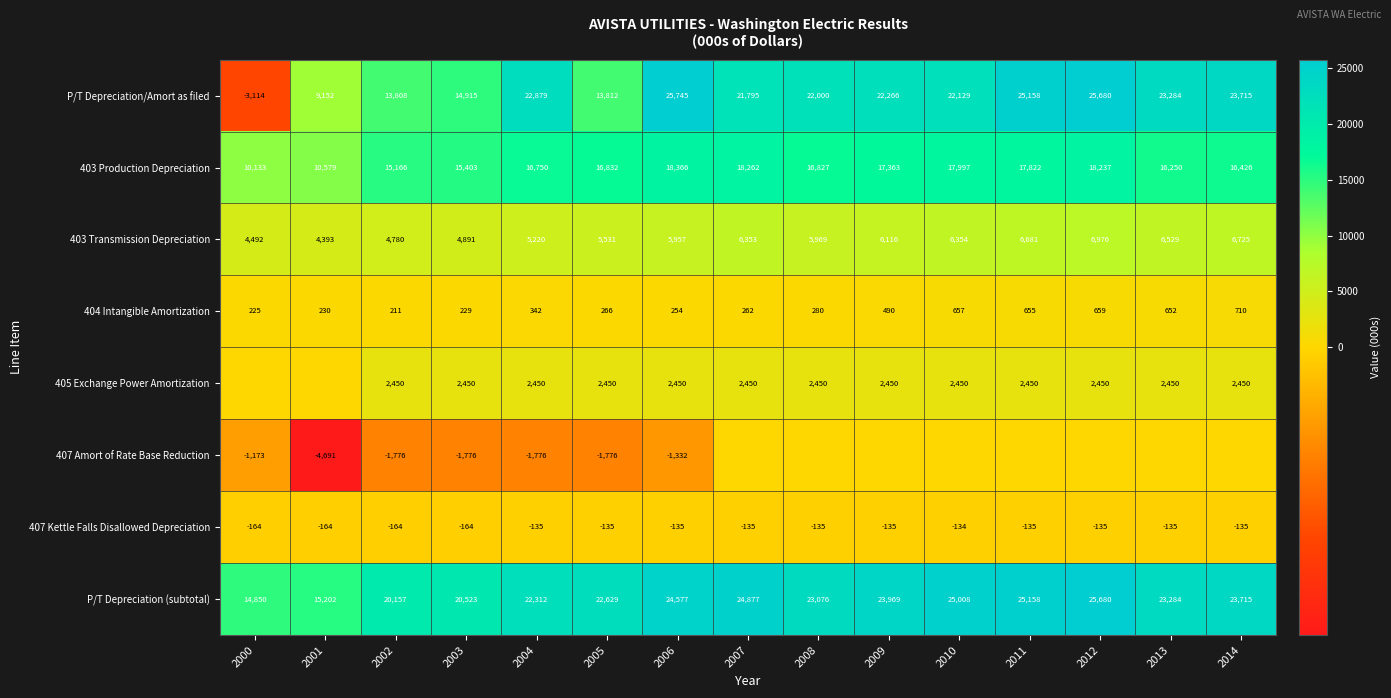

How many values in P/T Depreciation/Amort as filed are above zero?

14